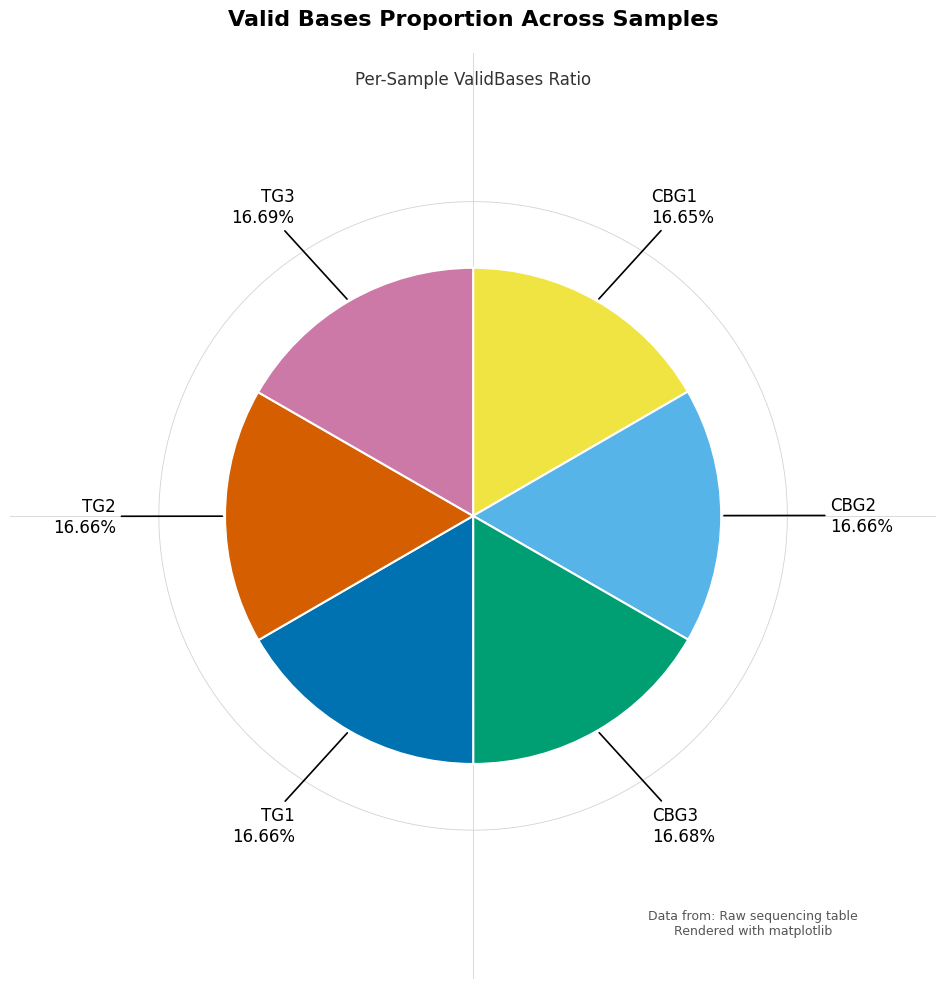

What is the smallest slice in the pie chart?

CBG1